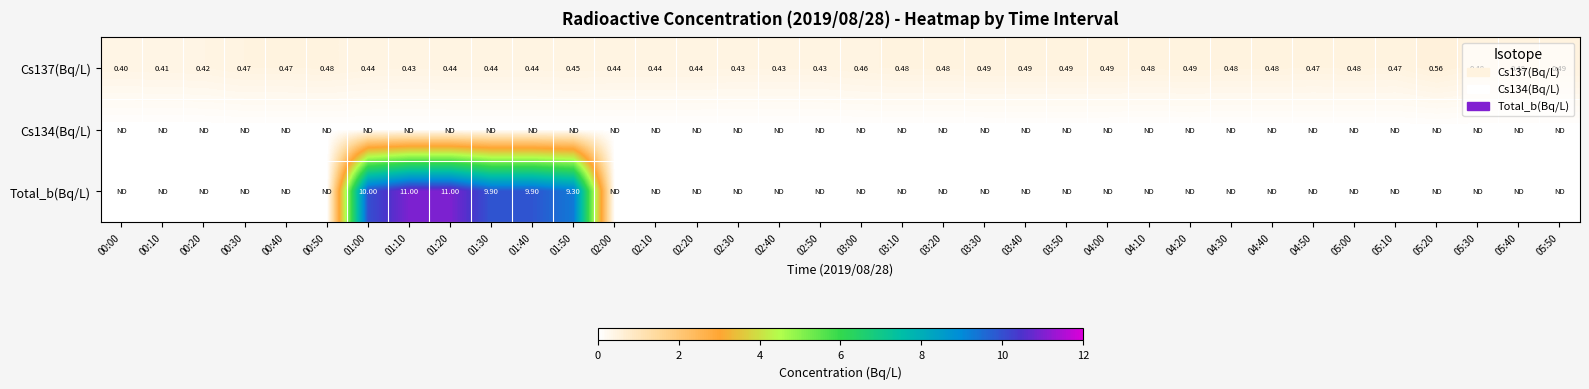

How many Cs137(Bq/L) values are between 0 and 1?

36